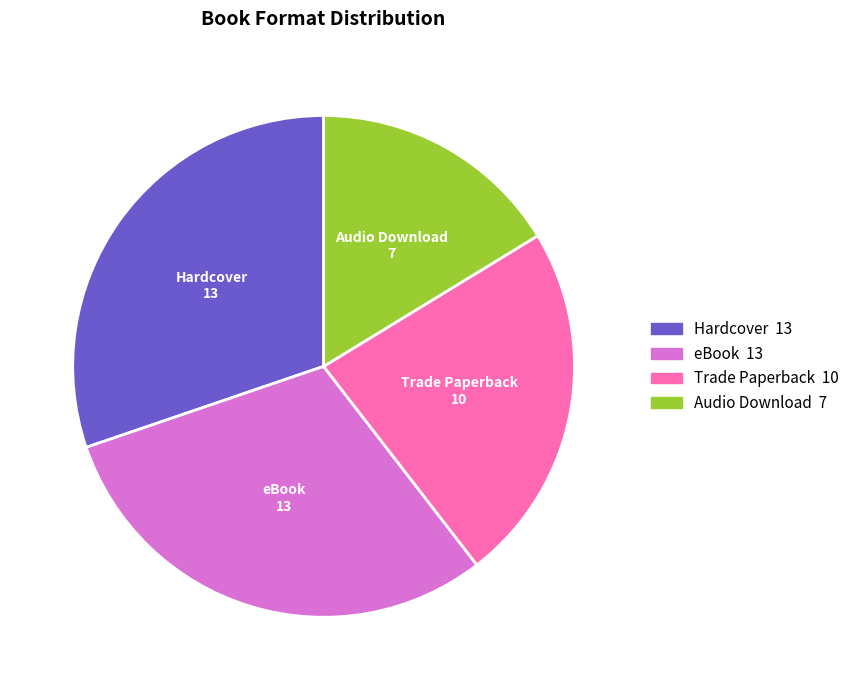

Is it true that Trade Paperback is 23% of the pie?

True